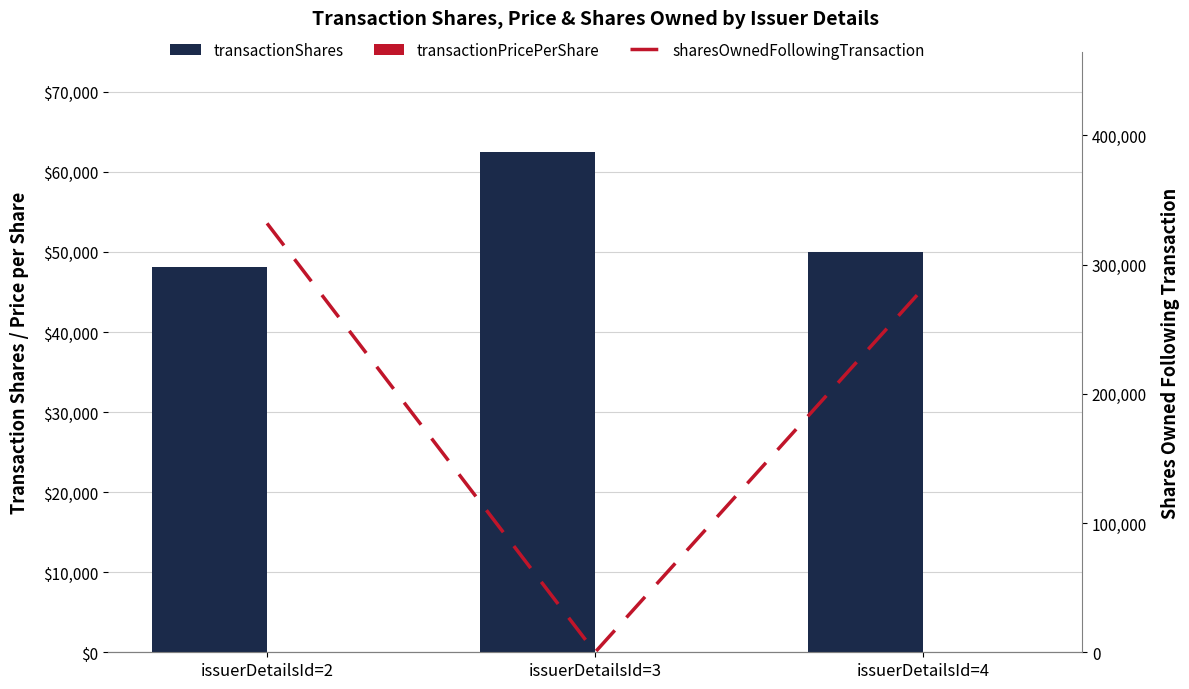

Is it true that transactionShares equals 62500.0 at issuerDetailsId=3?

True